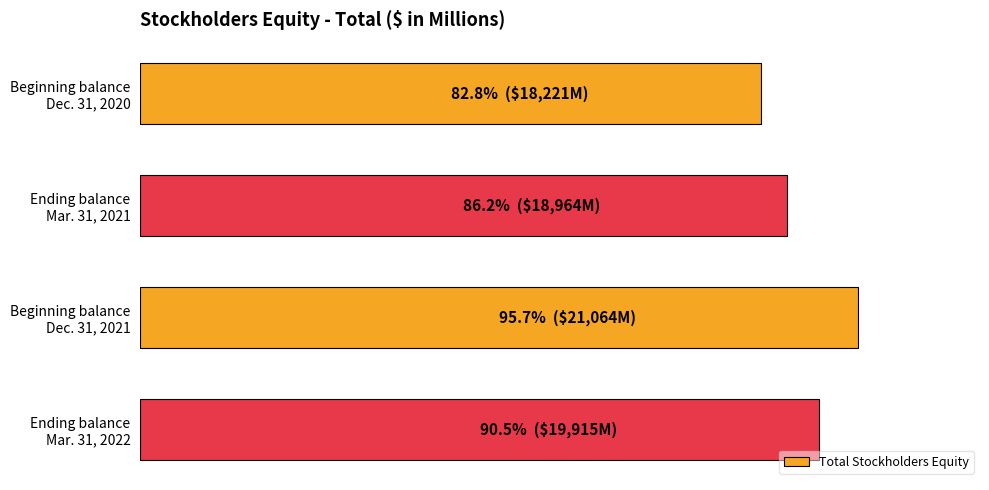

Are the bars horizontal?

Yes